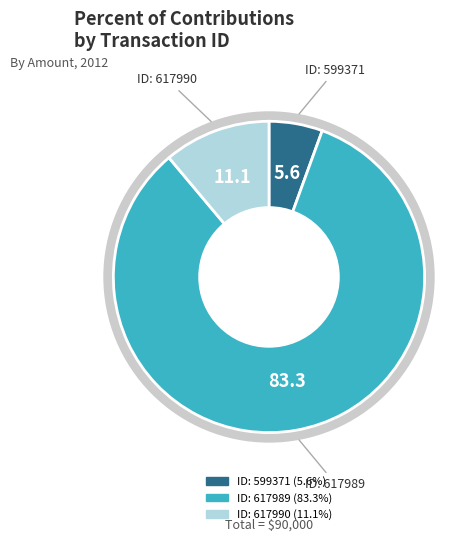

What percentage is NOT represented by 599371?

94.4%